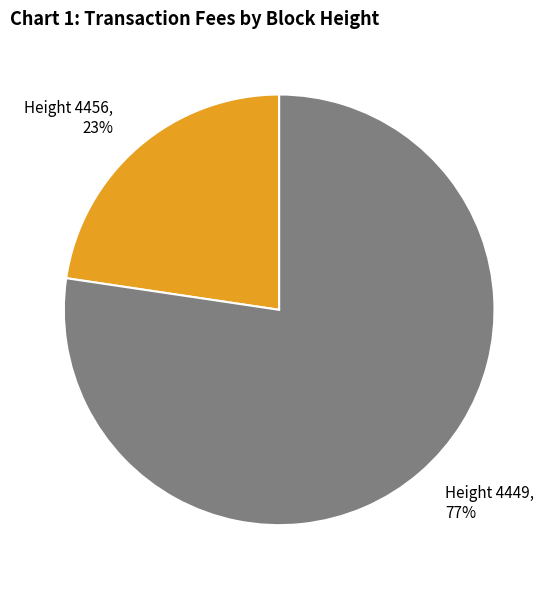

To the nearest percent, what portion does Height 4449 represent?

77%